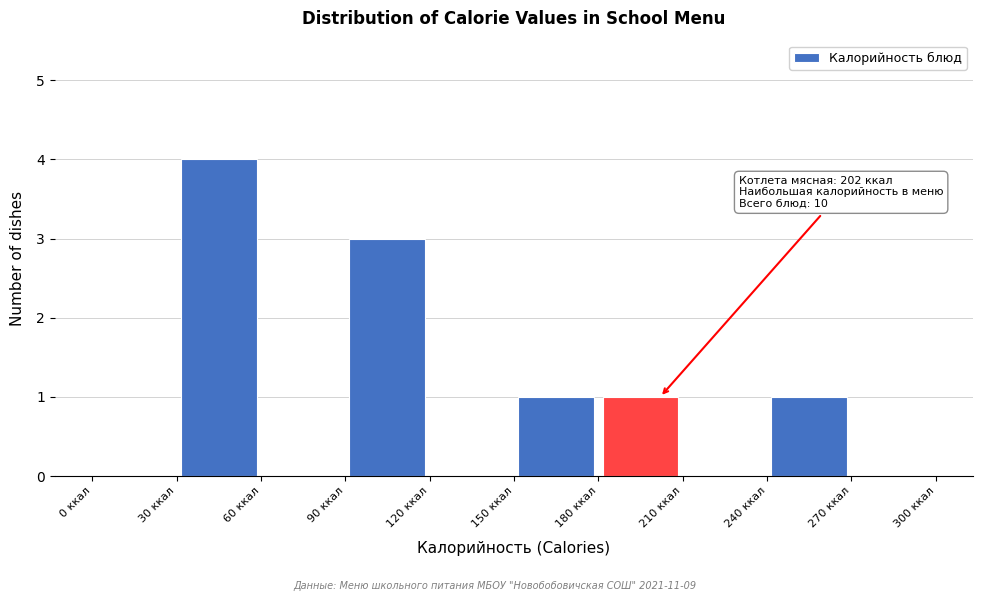

Over which range of the x-axis is the bar tallest?

30 to 60